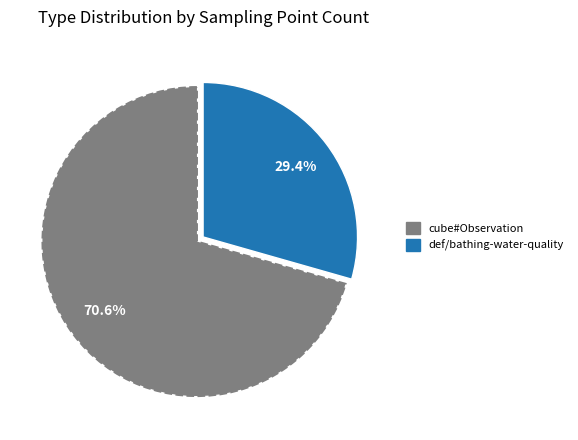

To the nearest percent, what is the average slice percentage?

50%